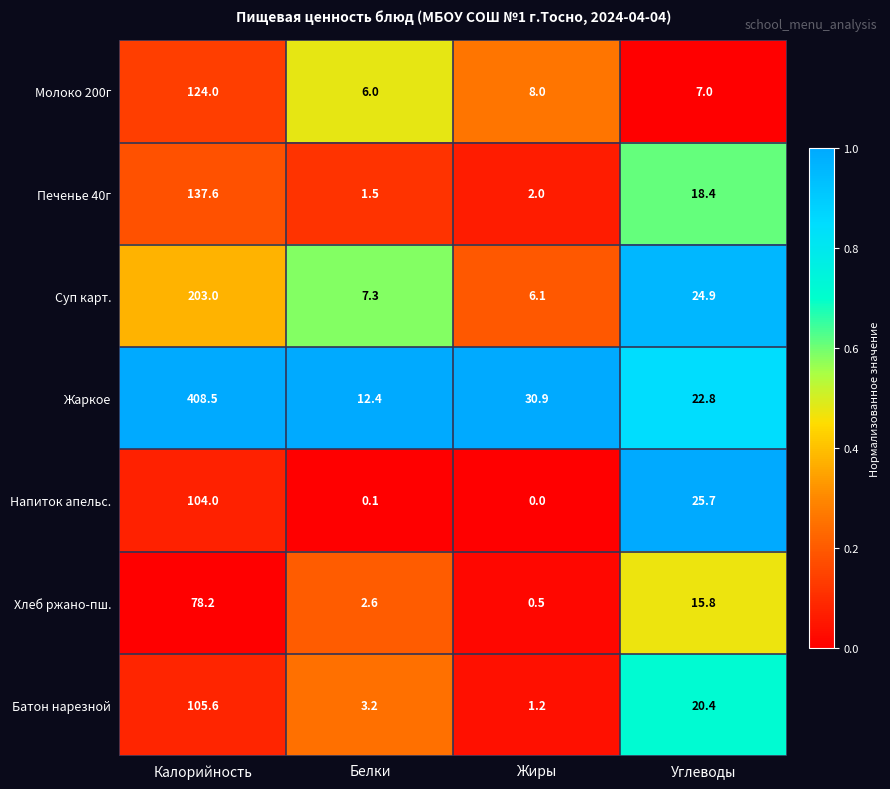

Reading right to left, transcribe all the data shown in this chart.

Молоко 200г: 7.0	8.0	6.0	124.0
Печенье 40г: 18.4	2.0	1.5	137.6
Суп карт.: 24.9	6.1	7.3	203.0
Жаркое: 22.8	30.9	12.4	408.5
Напиток апельс.: 25.7	0.0	0.1	104.0
Хлеб ржано-пш.: 15.8	0.5	2.6	78.2
Батон нарезной: 20.4	1.2	3.2	105.6